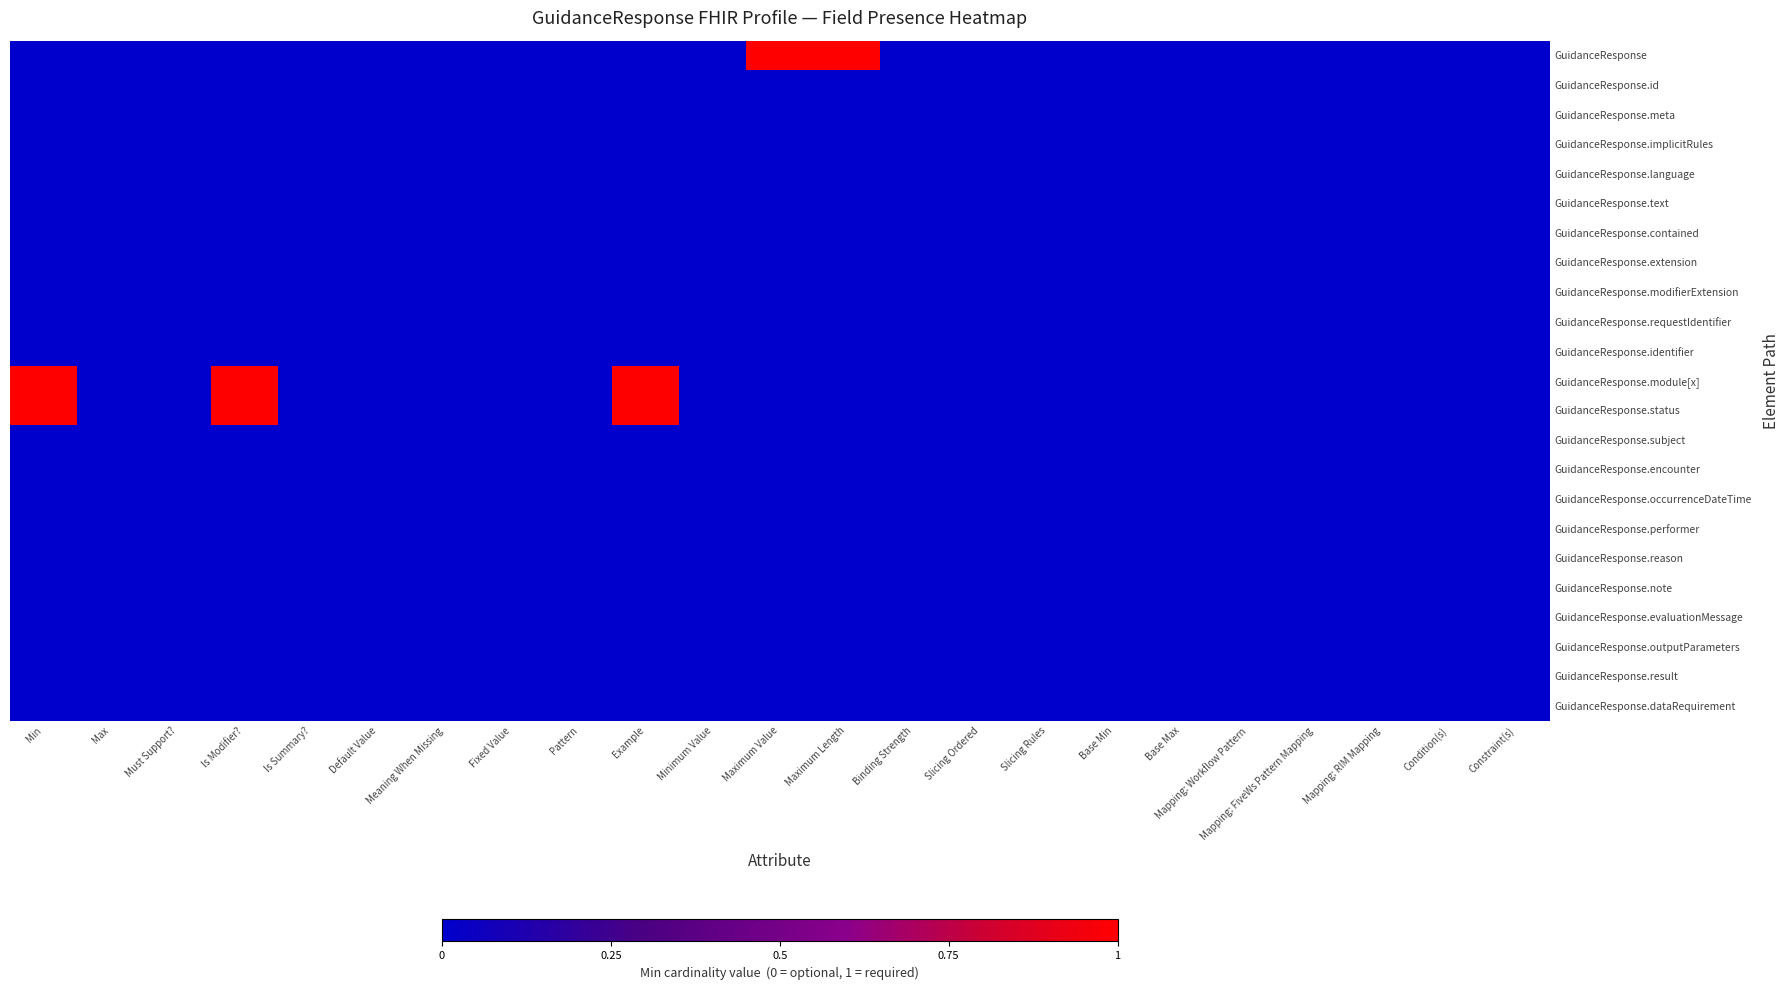

Rank the series at Constraint(s) from lowest to highest value.

GuidanceResponse, GuidanceResponse.id, GuidanceResponse.meta, GuidanceResponse.implicitRules, GuidanceResponse.language, GuidanceResponse.text, GuidanceResponse.contained, GuidanceResponse.extension, GuidanceResponse.modifierExtension, GuidanceResponse.requestIdentifier, GuidanceResponse.identifier, GuidanceResponse.module[x], GuidanceResponse.status, GuidanceResponse.subject, GuidanceResponse.encounter, GuidanceResponse.occurrenceDateTime, GuidanceResponse.performer, GuidanceResponse.reason, GuidanceResponse.note, GuidanceResponse.evaluationMessage, GuidanceResponse.outputParameters, GuidanceResponse.result, GuidanceResponse.dataRequirement